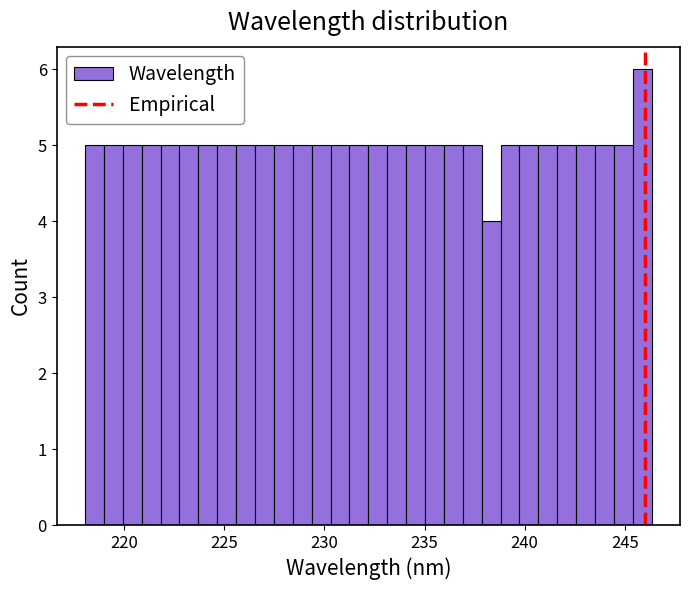

Read against the x-axis, roughly where is the centre of the tallest bar?

246.0